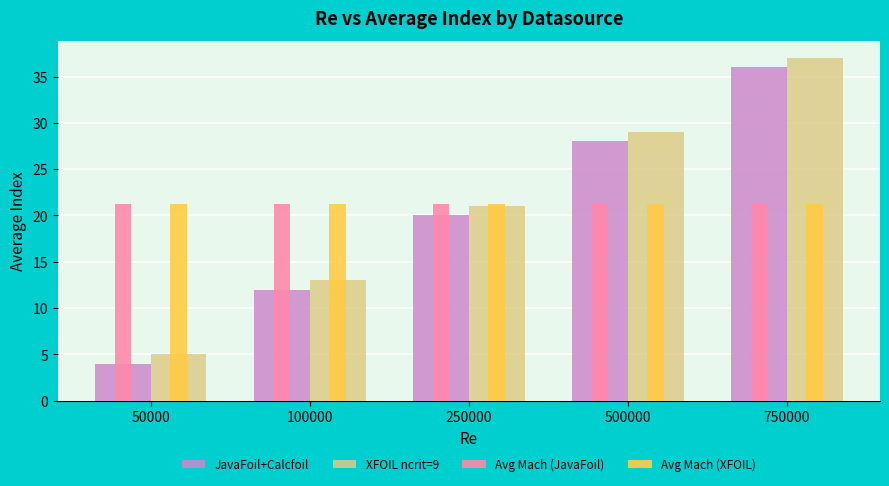

Which label corresponds to the largest value in the chart?

750000